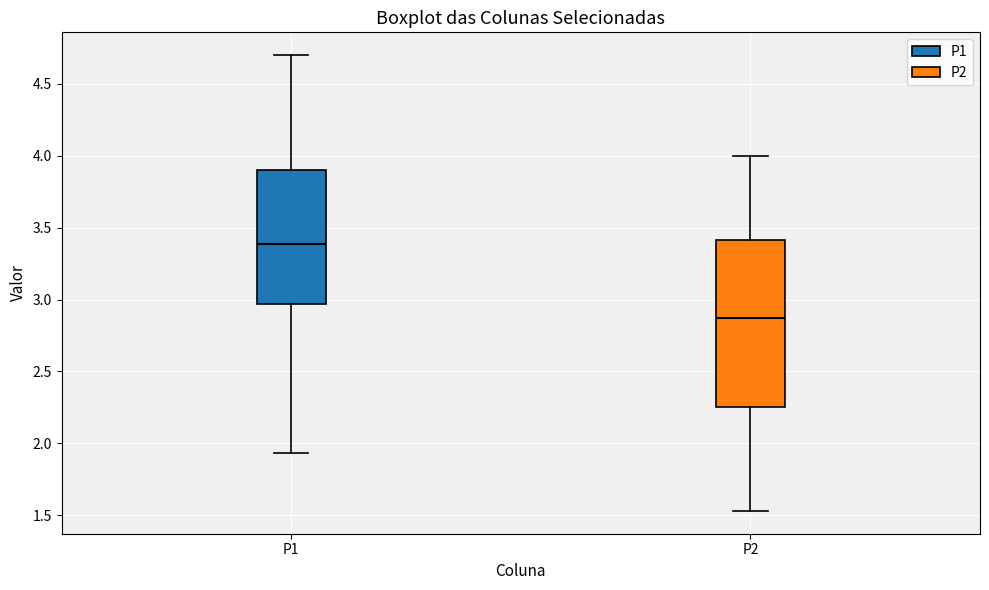

Which box's median line is the highest?

P1